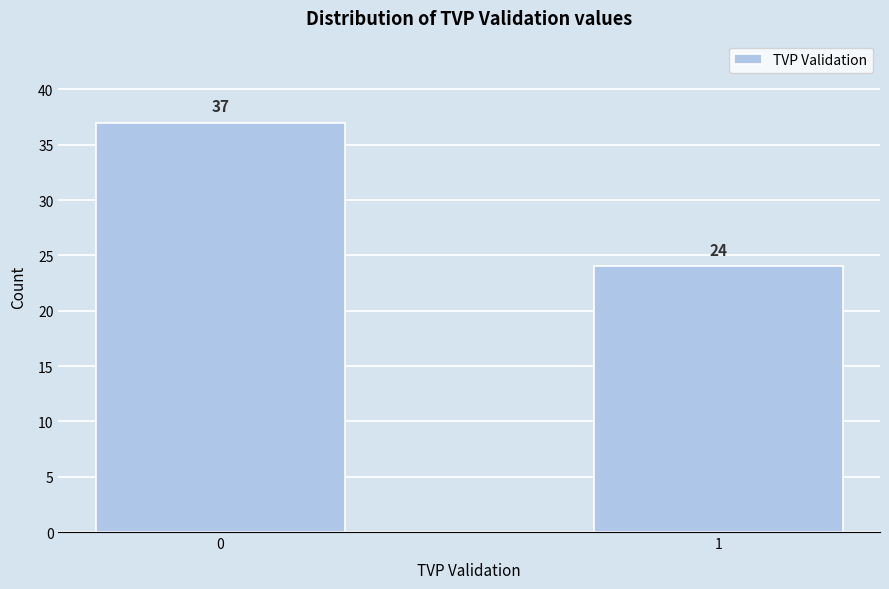

Reading left to right, transcribe all the data shown in this chart.

37	24